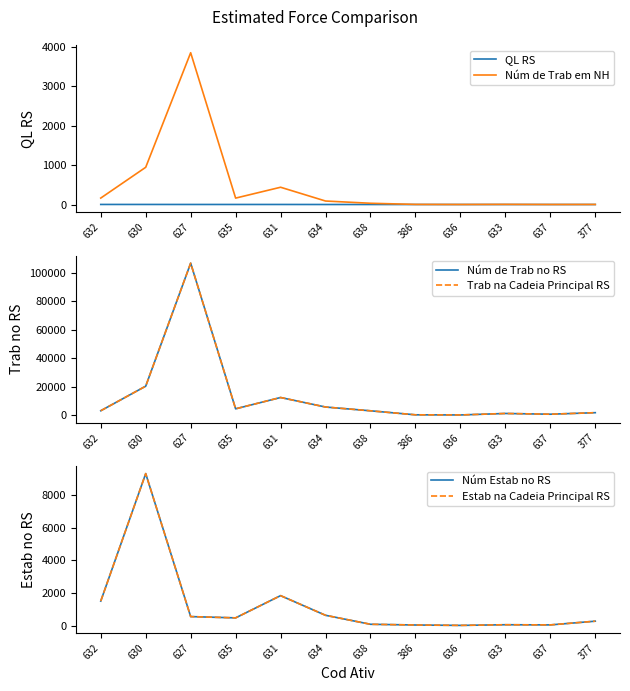

What are all the series names shown in the legend?

QL RS, Núm de Trab em NH, Núm de Trab no RS, Trab na Cadeia Principal RS, Núm Estab no RS, Estab na Cadeia Principal RS